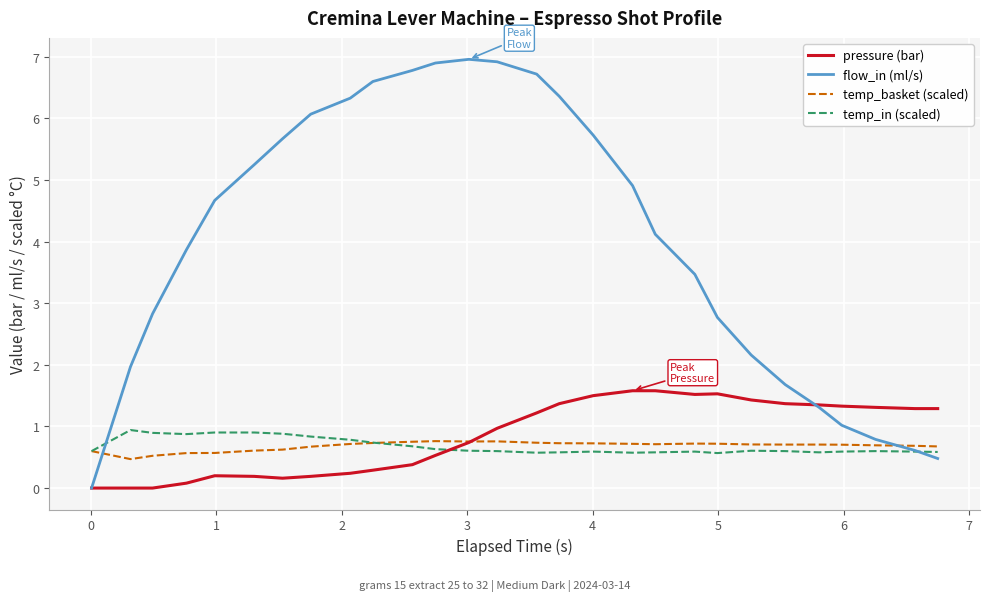

Which series has the widest spread of values?

flow_in (ml/s)